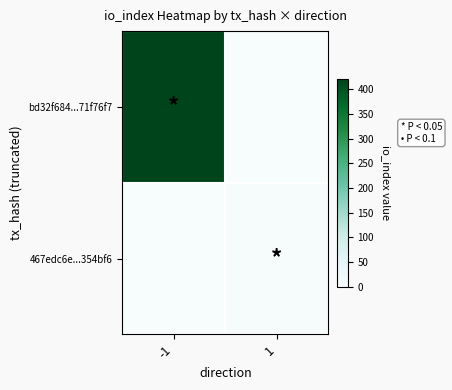

Which series has the largest total across all categories?

bd32f684...71f76f7